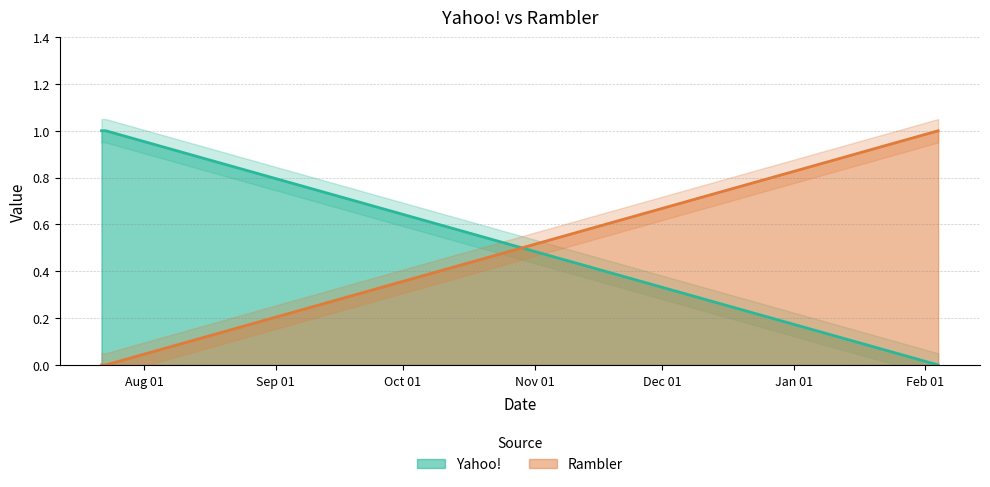

How many values in the Yahoo! series are below 1?

1